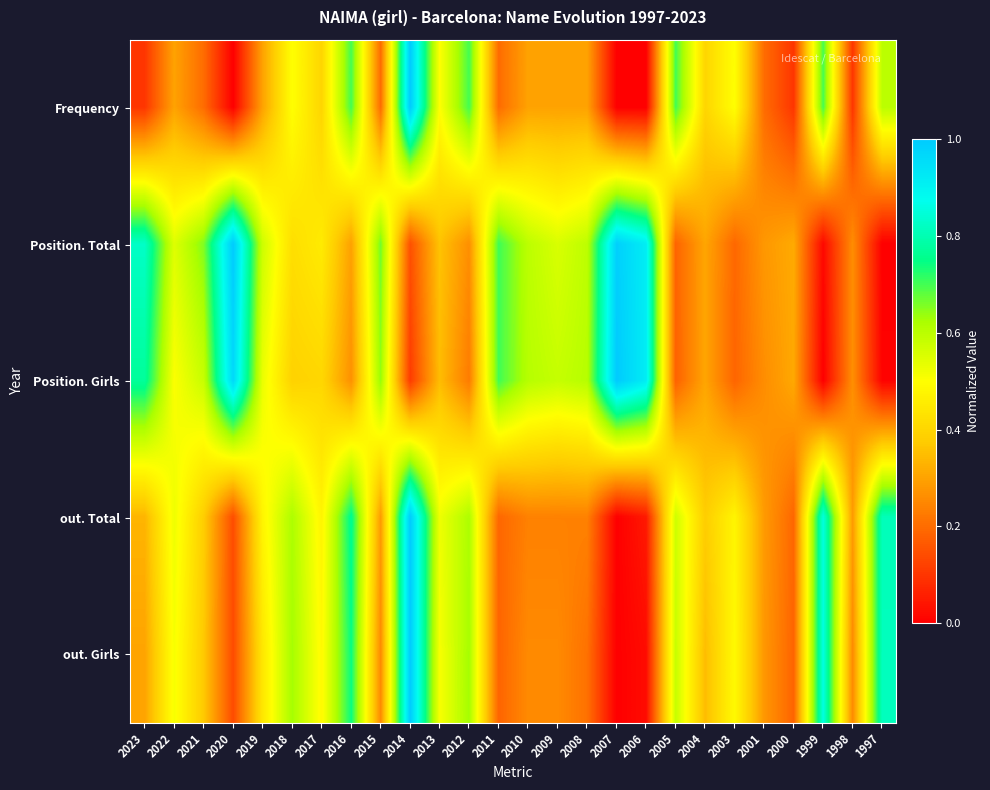

Which series has the largest total across all categories?

Position. Total